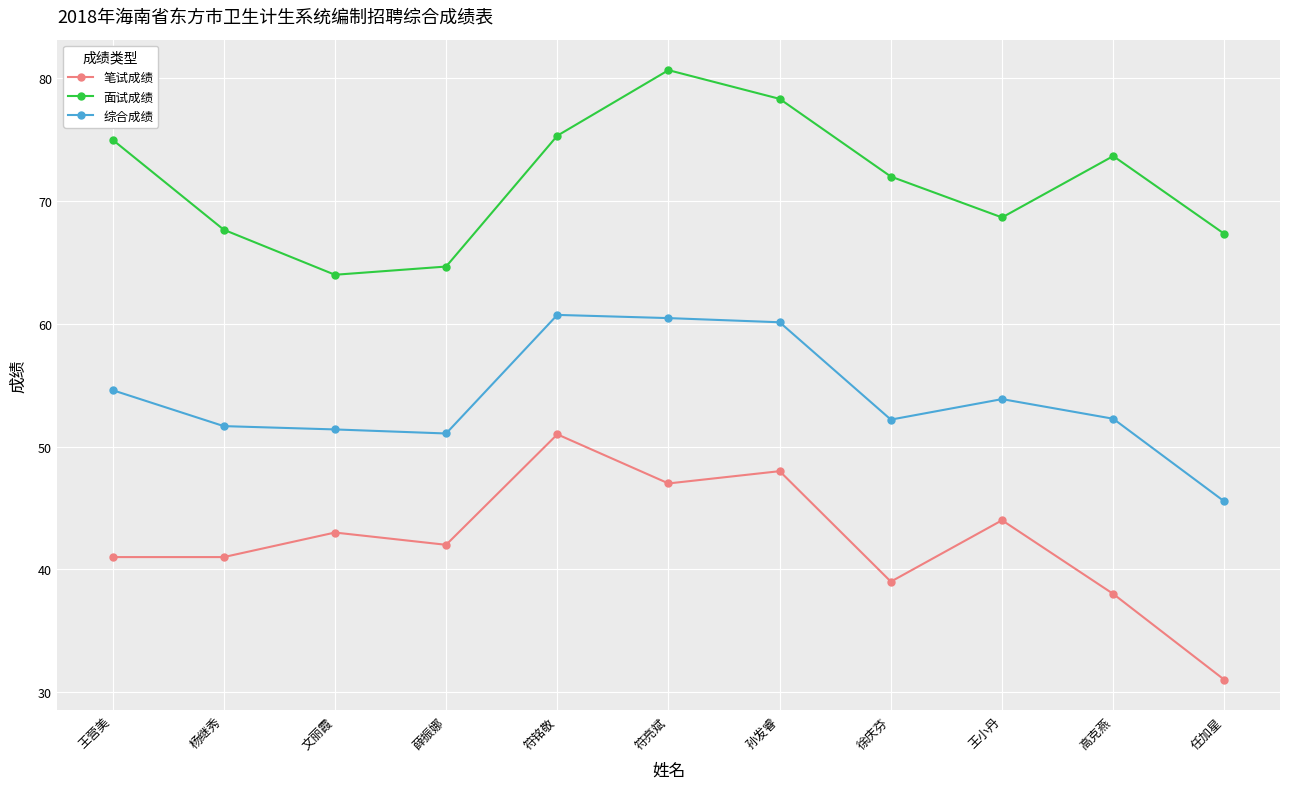

The value of 综合成绩 at 孙发睿 is 60.1. True or false?

True